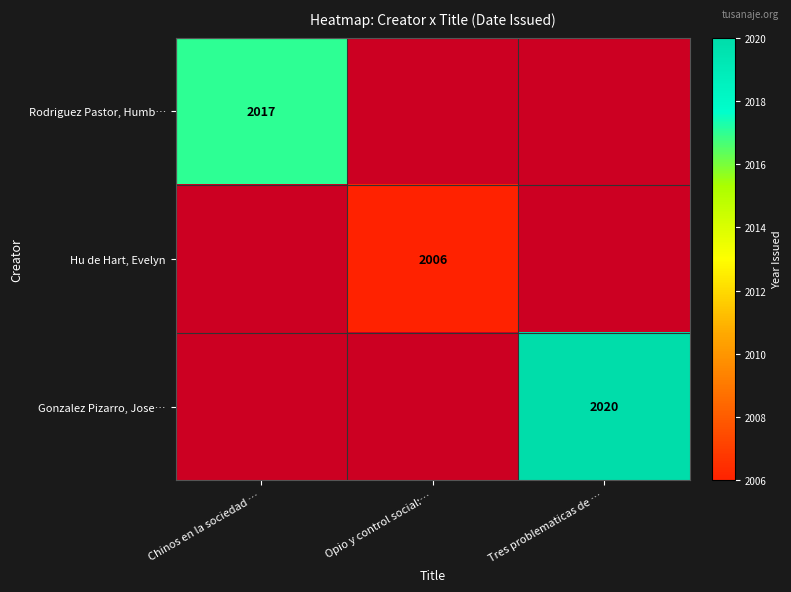

The Rodriguez Pastor, Humb… series shows 2017 at Chinos en la sociedad …. True or false?

True